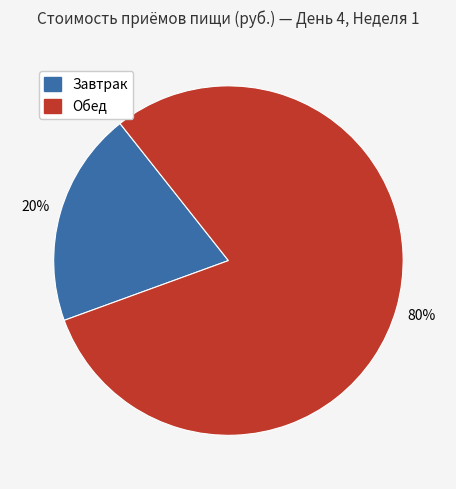

Which slice is the largest?

Обед